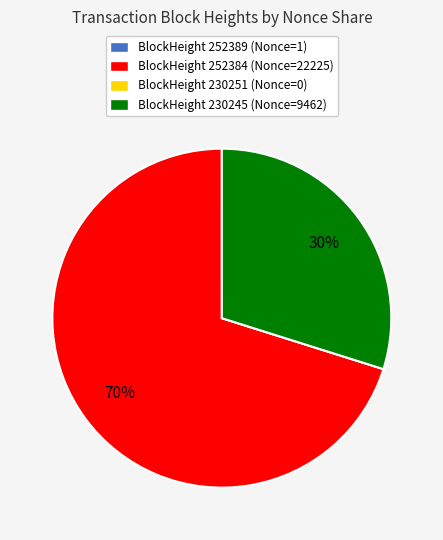

True or false: BlockHeight 230245 (Nonce=9462) accounts for 30% of the total.

True